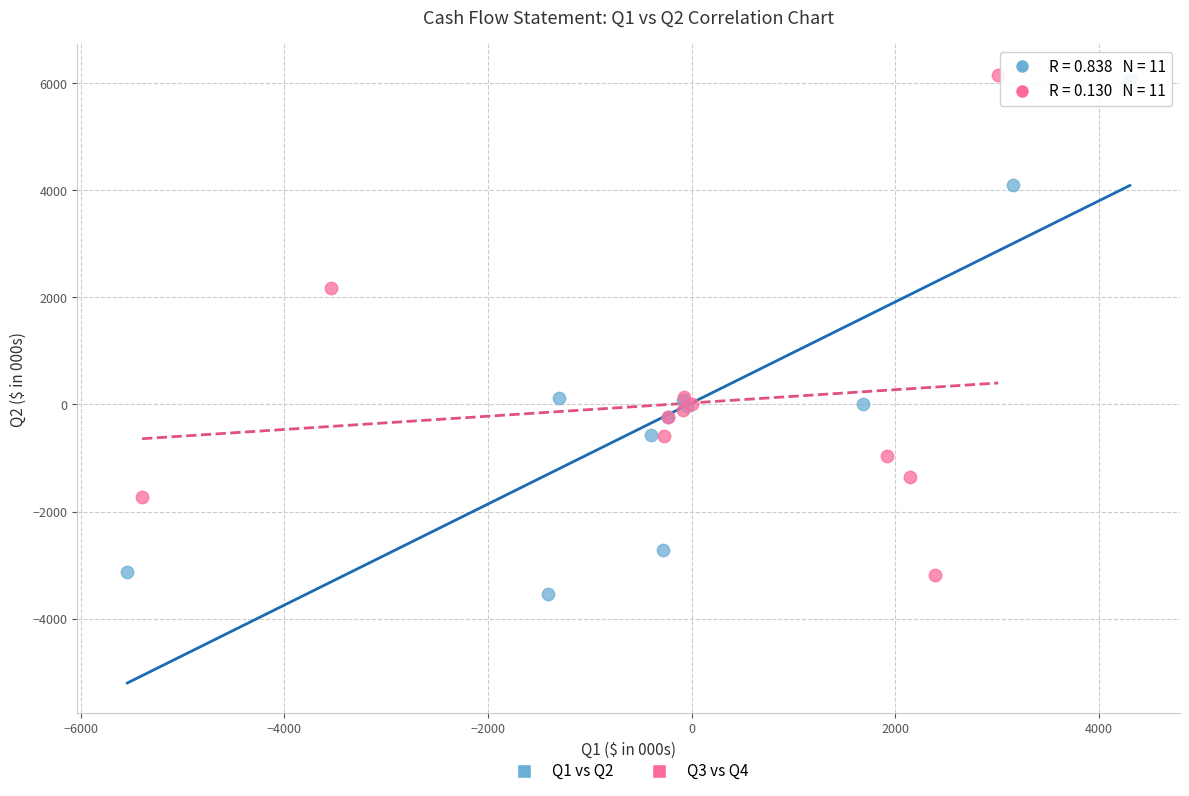

What are all the series names shown in the legend?

Q1 vs Q2, Q3 vs Q4